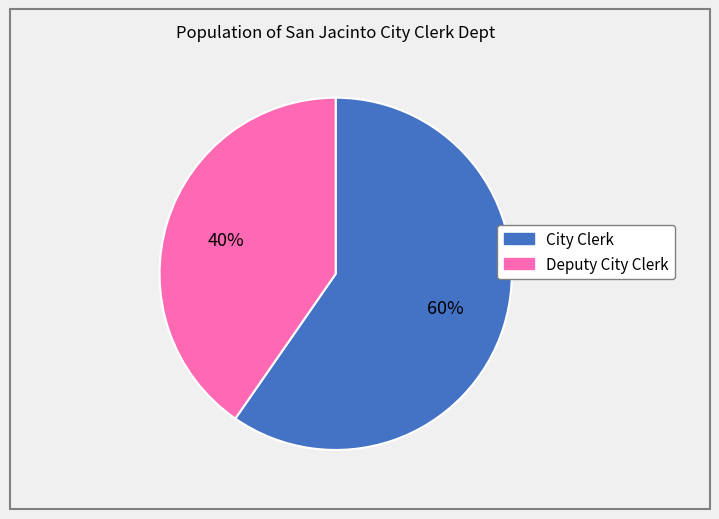

To the nearest percent, what is the combined percentage of Deputy City Clerk and City Clerk?

100%